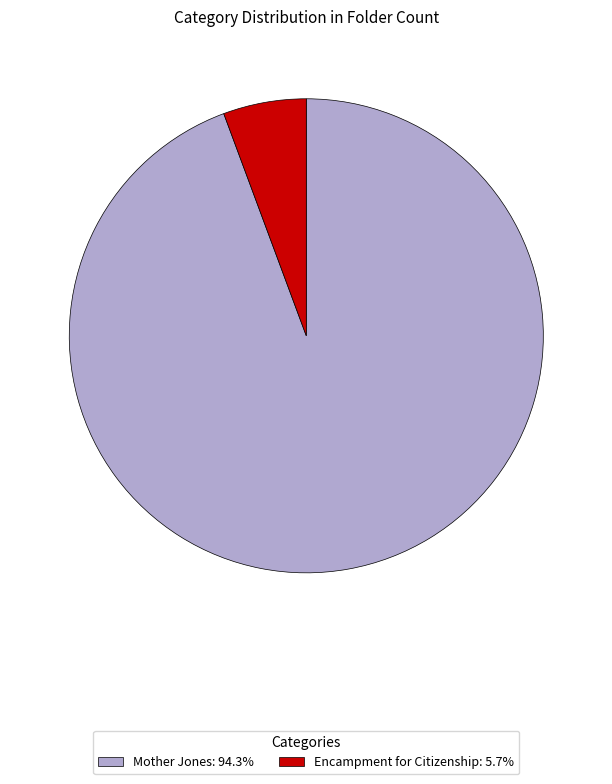

Count the number of slices in the pie.

2